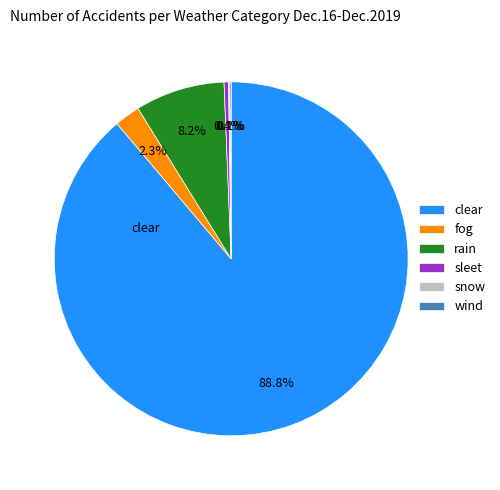

Which category has the biggest portion of the pie?

clear